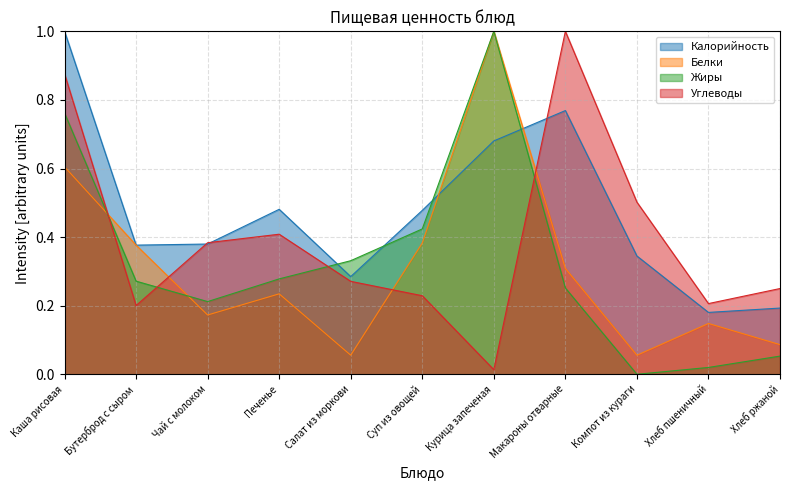

The Белки series shows 0.6 at Суп из овощей. True or false?

False